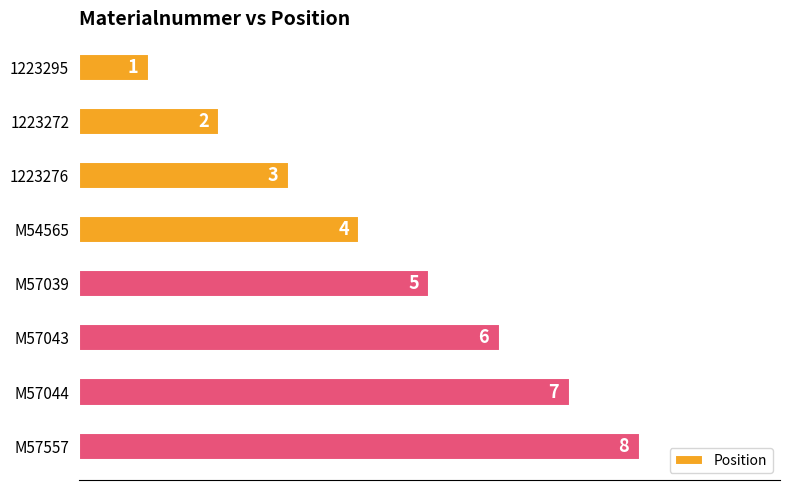

The chart shows a value of 11 at M57044. True or false?

False